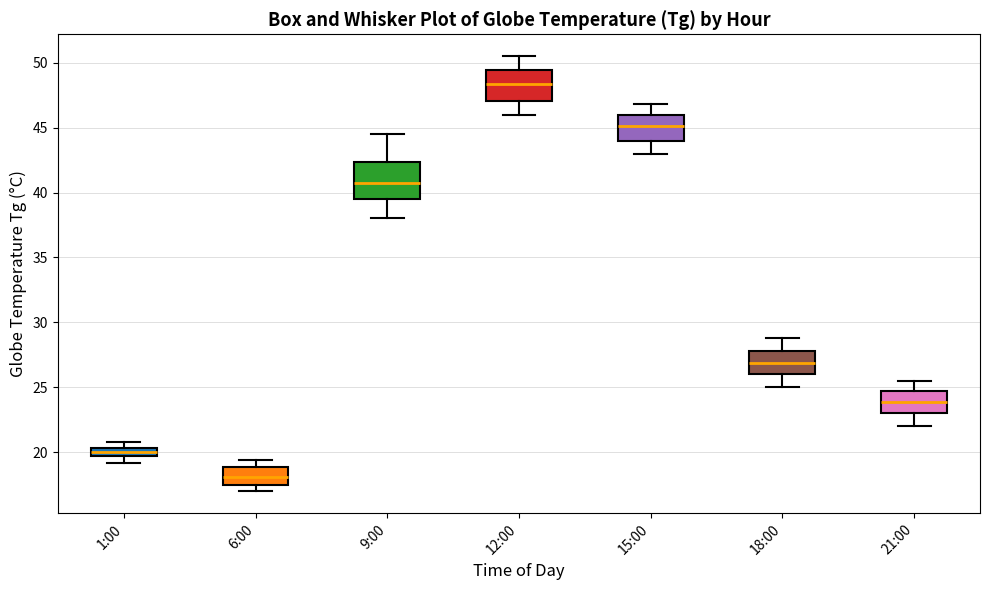

Which box has the highest median line?

12:00